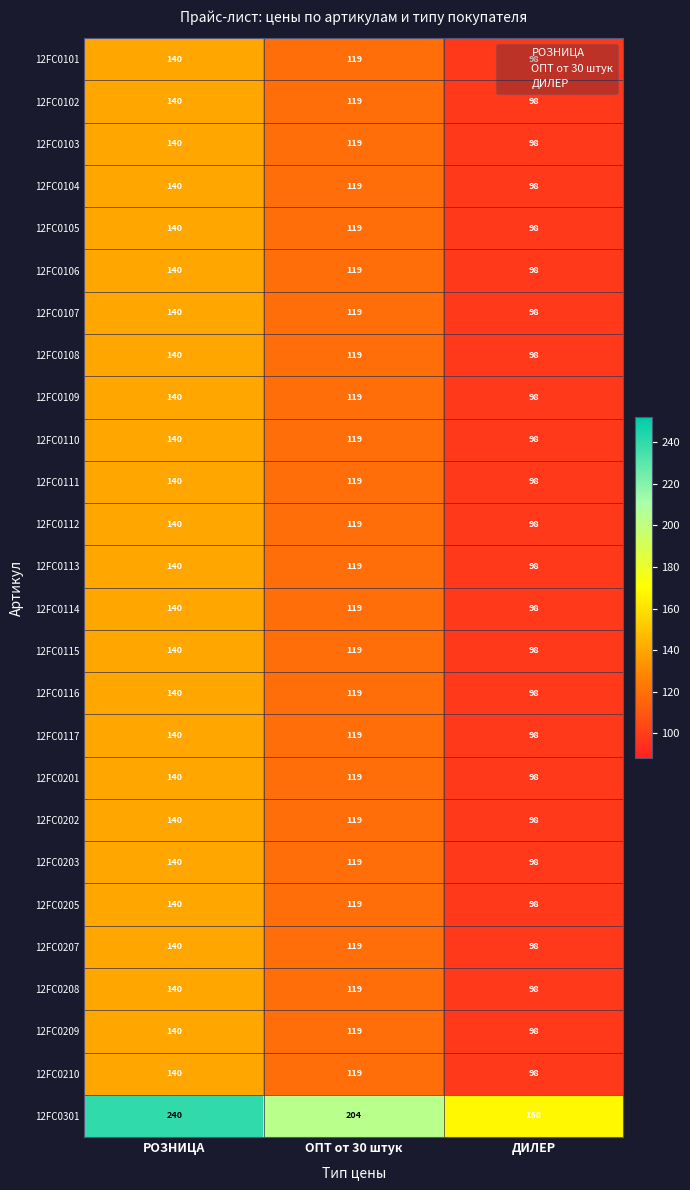

What is the spread (max minus min) of values at РОЗНИЦА?

100